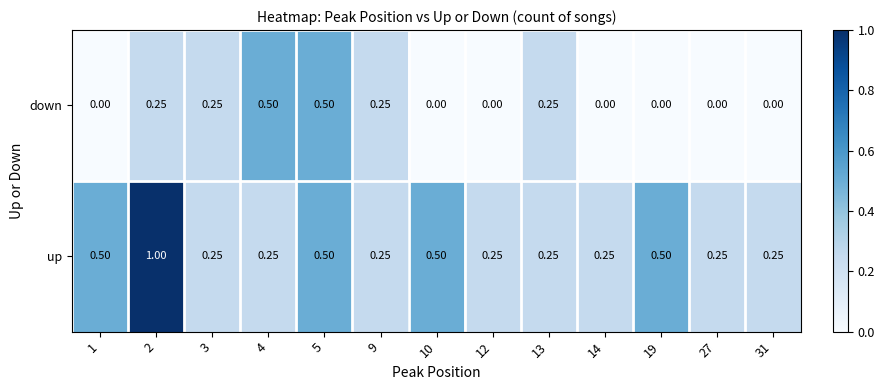

At 31, list the series in order from largest to smallest.

up, down